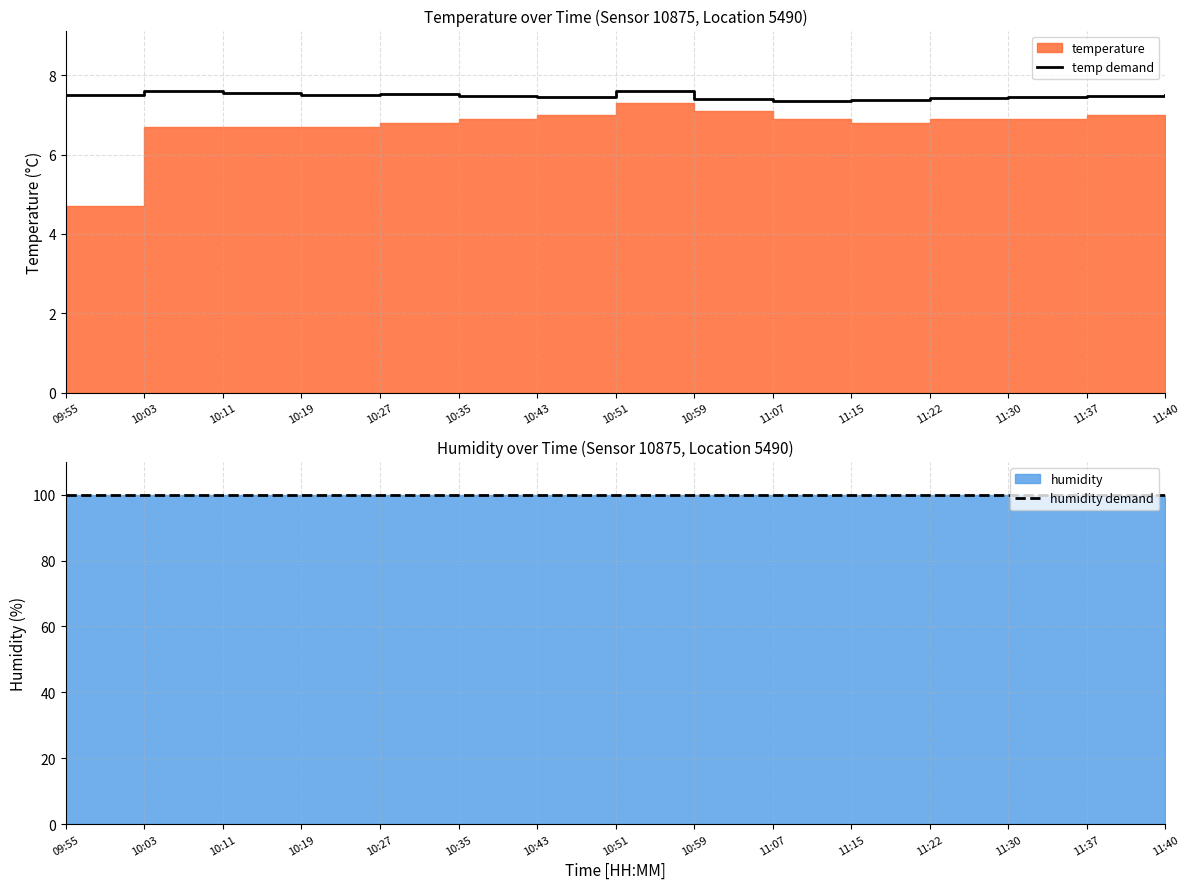

True or false: temp demand has a value of 4.4 at 09:55.

False